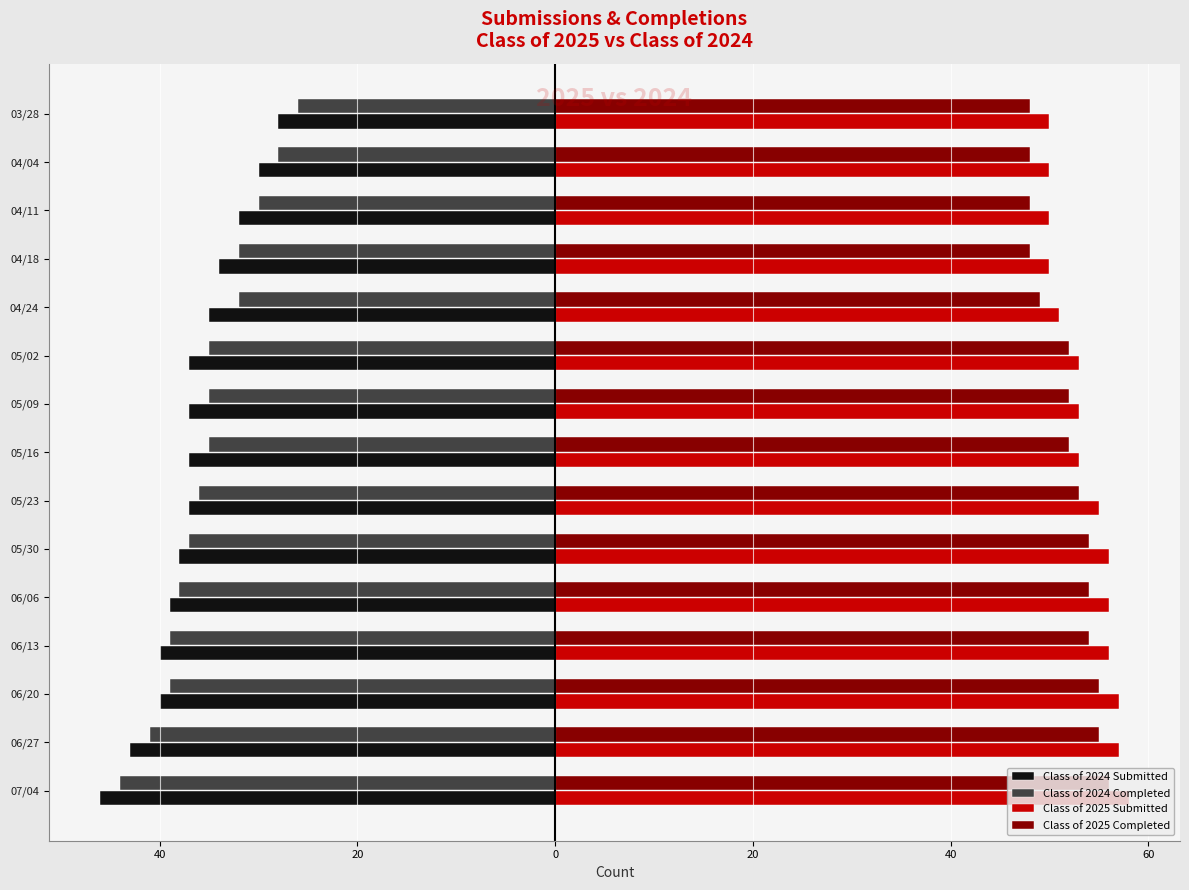

What are all the series names shown in the legend?

Class of 2024 Submitted, Class of 2024 Completed, Class of 2025 Submitted, Class of 2025 Completed